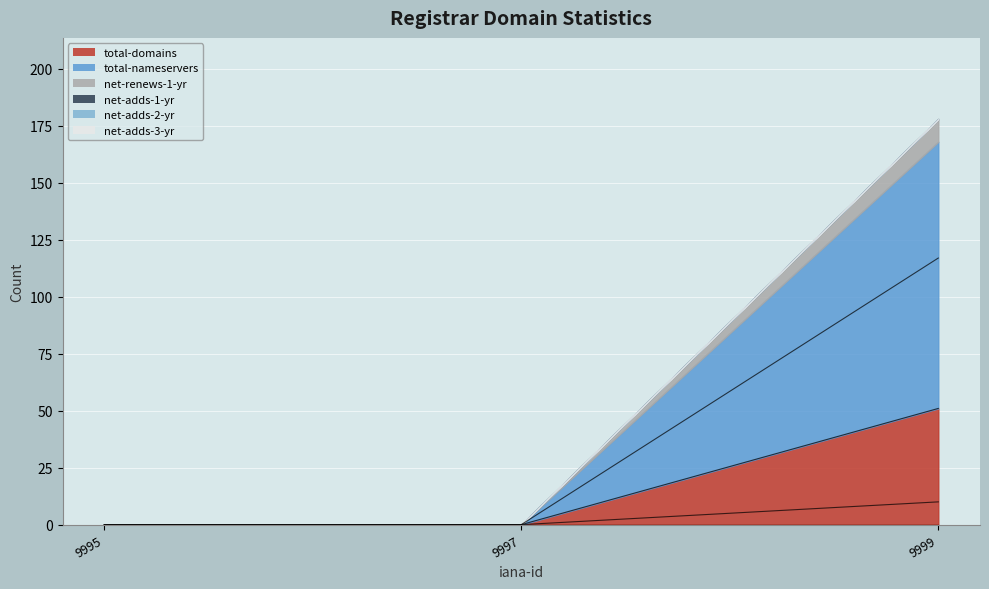

Is it true that total-domains equals 0 at 9995?

True